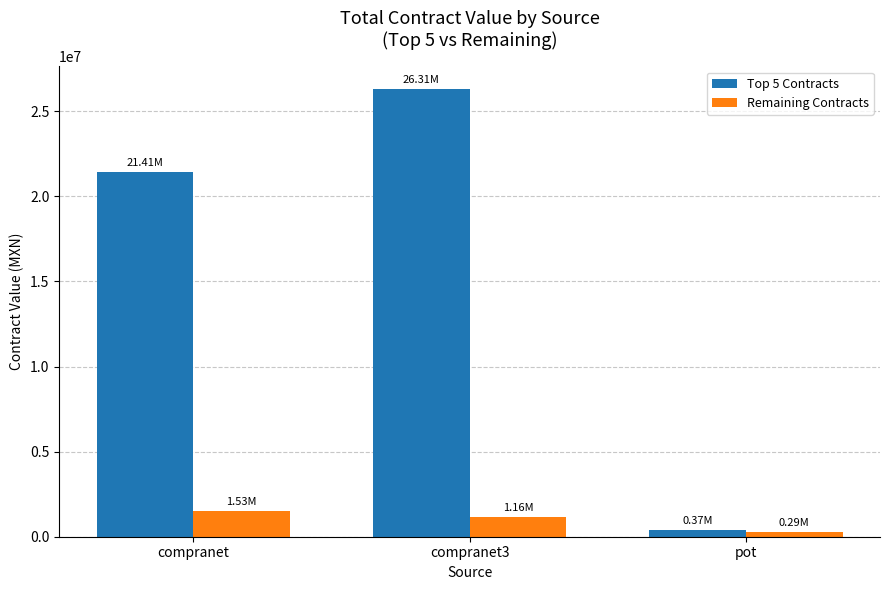

Is it true that Remaining Contracts equals 276866.3 at compranet3?

False